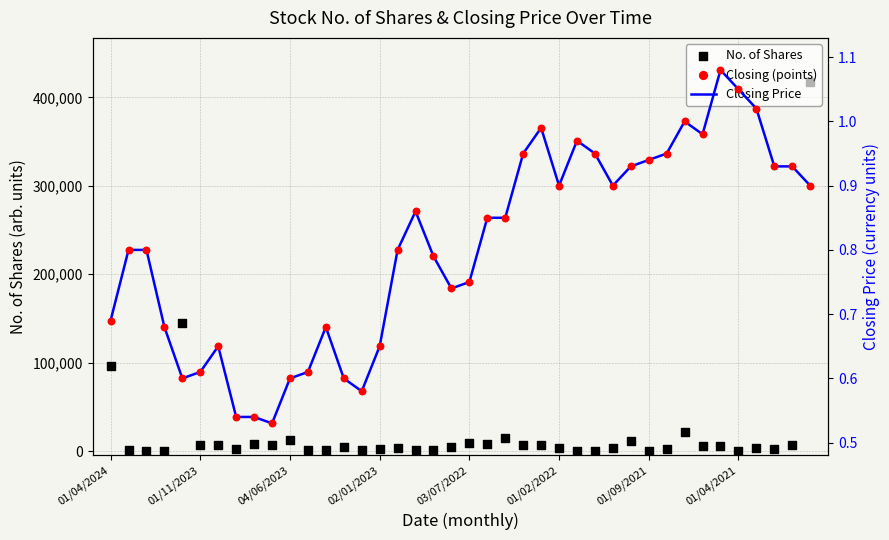

Which series reaches the maximum Y coordinate?

No. of Shares